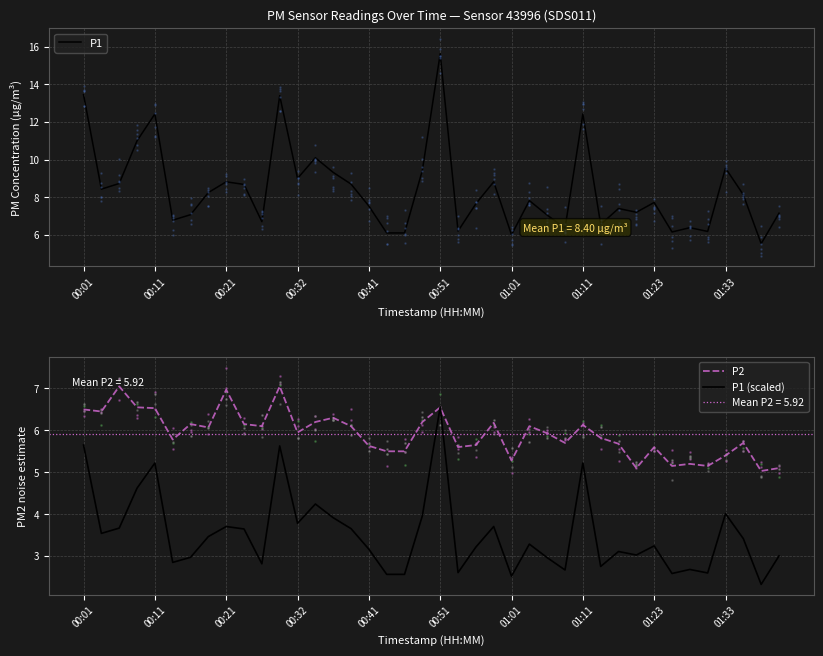

What are all the series names shown in the legend?

P1, P2, P1 (scaled)